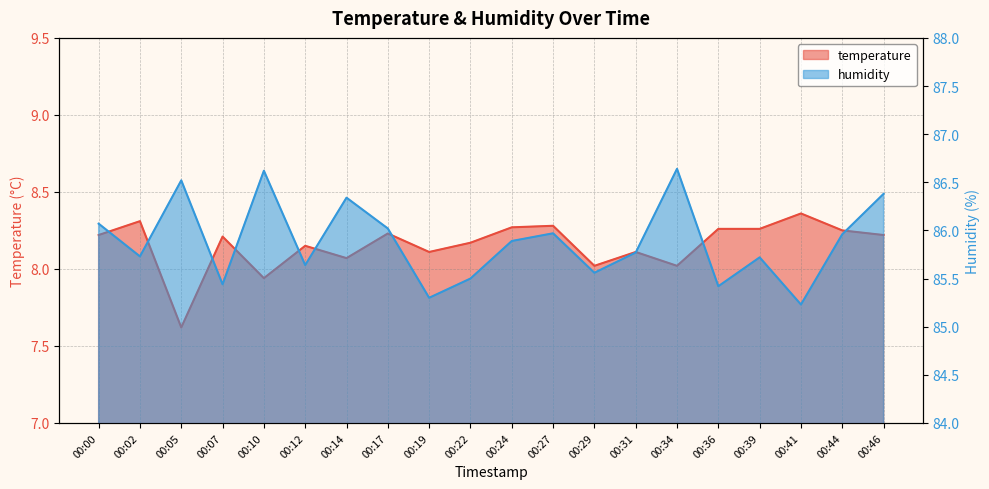

What is the difference between the humidity values at 00:31 and 00:12?

0.1